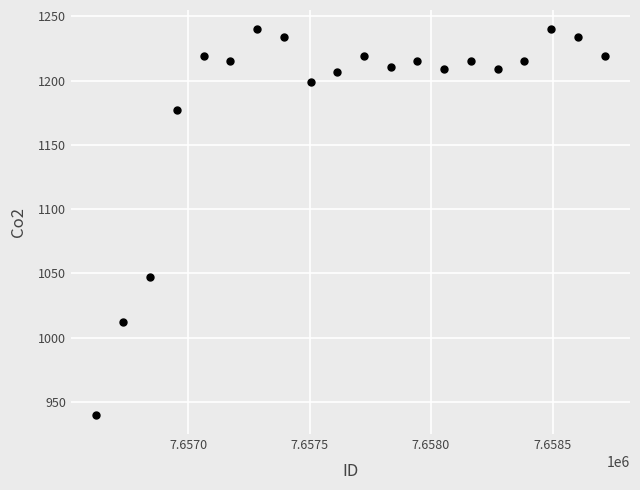

What Y value in the scatter plot is closest to 1090?

1047